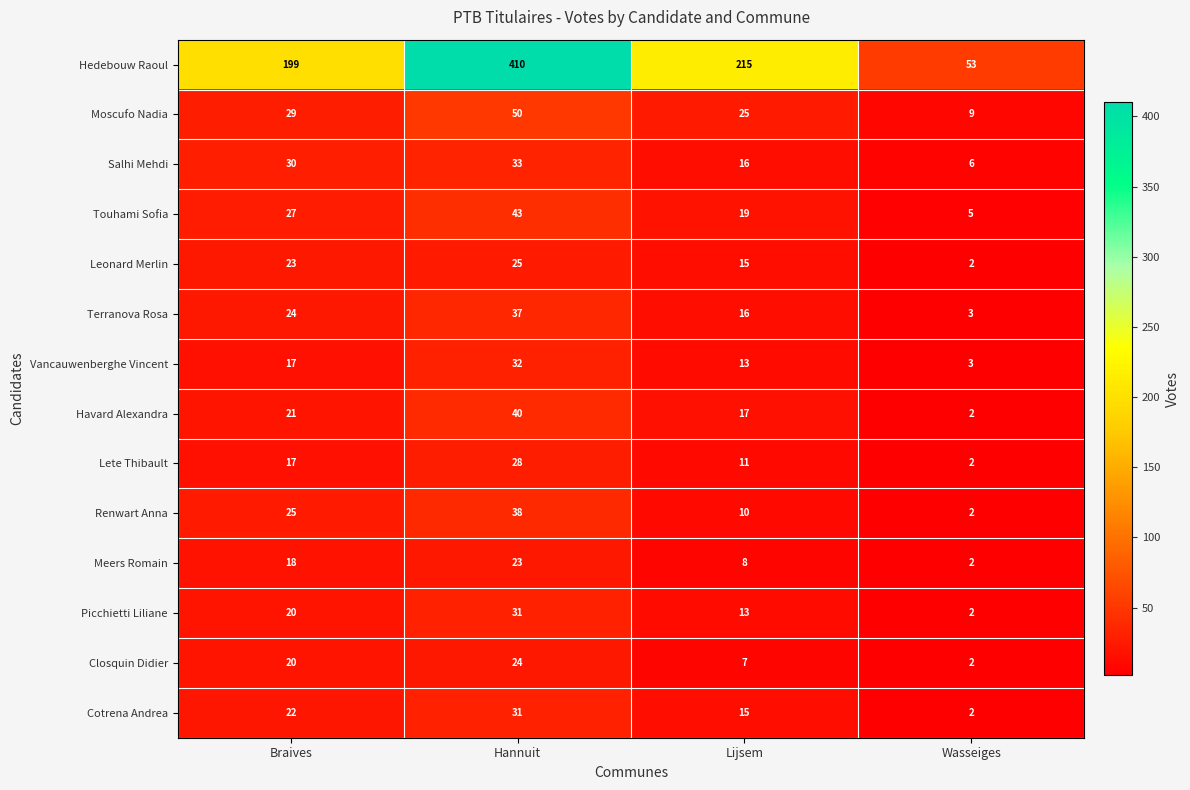

What is the difference between the highest and lowest values at Wasseiges?

51